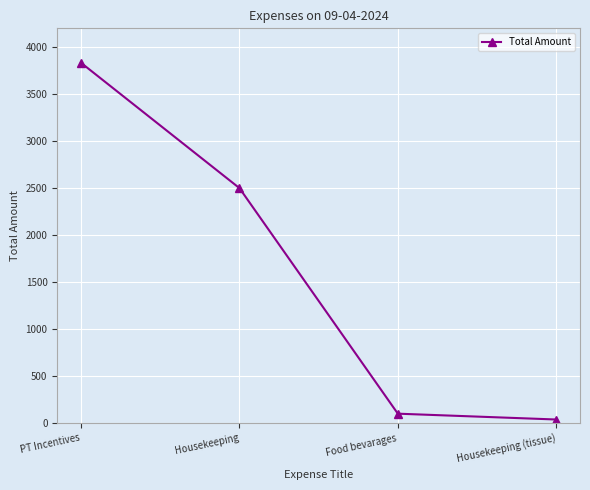

How many data points are less than 2500?

2